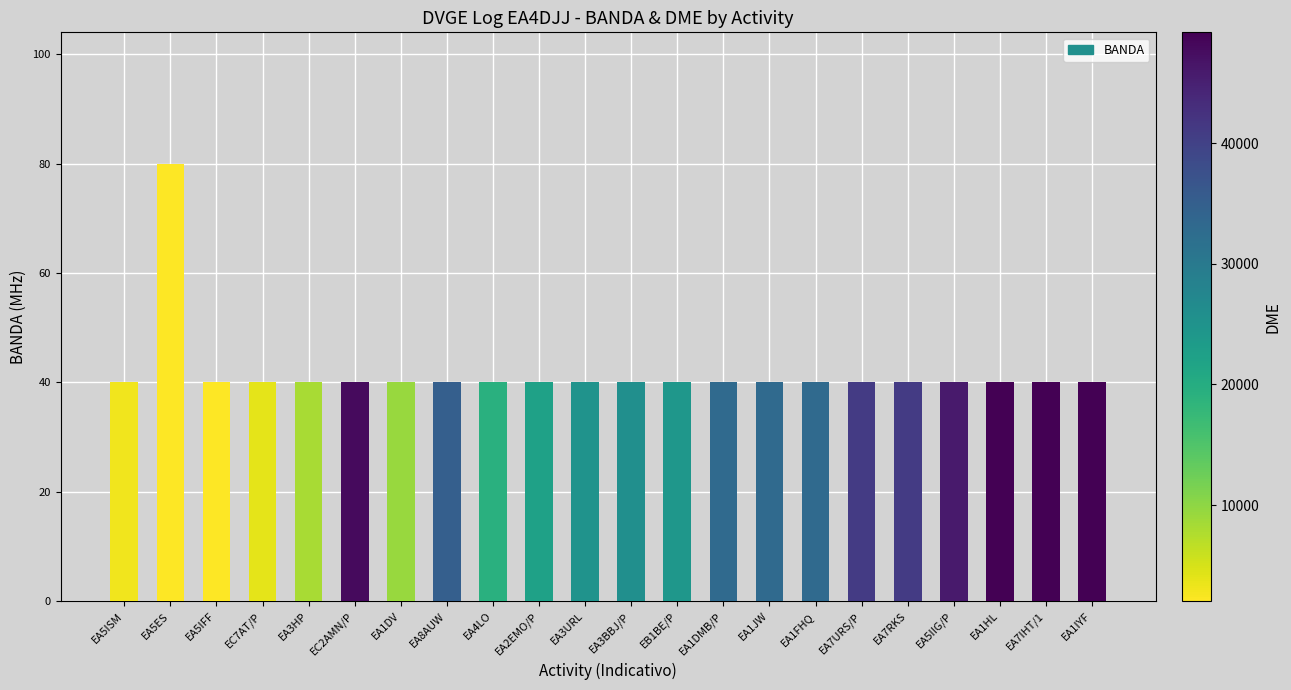

What is the difference between the maximum and second lowest values?

40